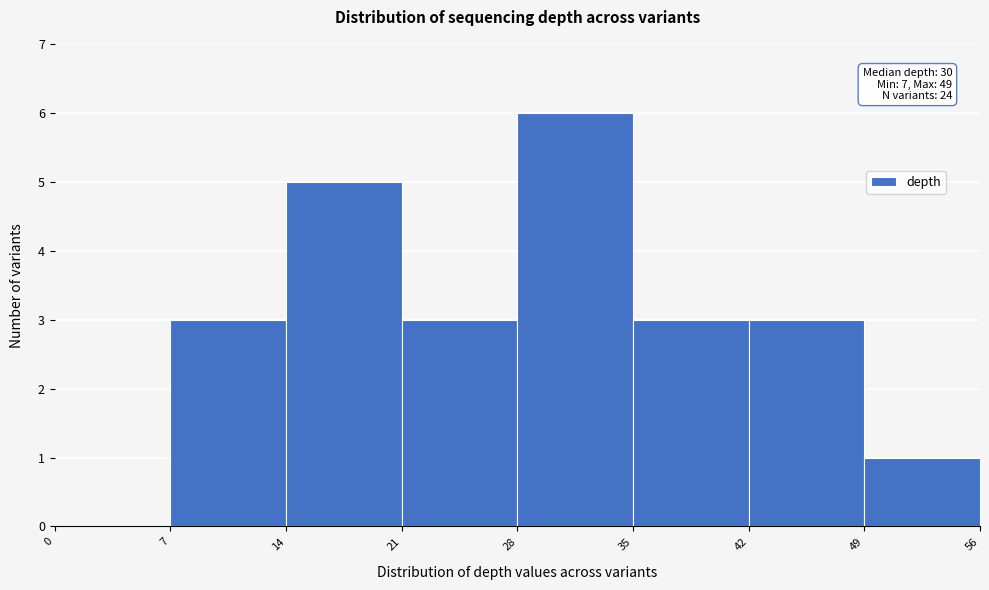

Which range on the x-axis has the tallest bar?

28 to 35